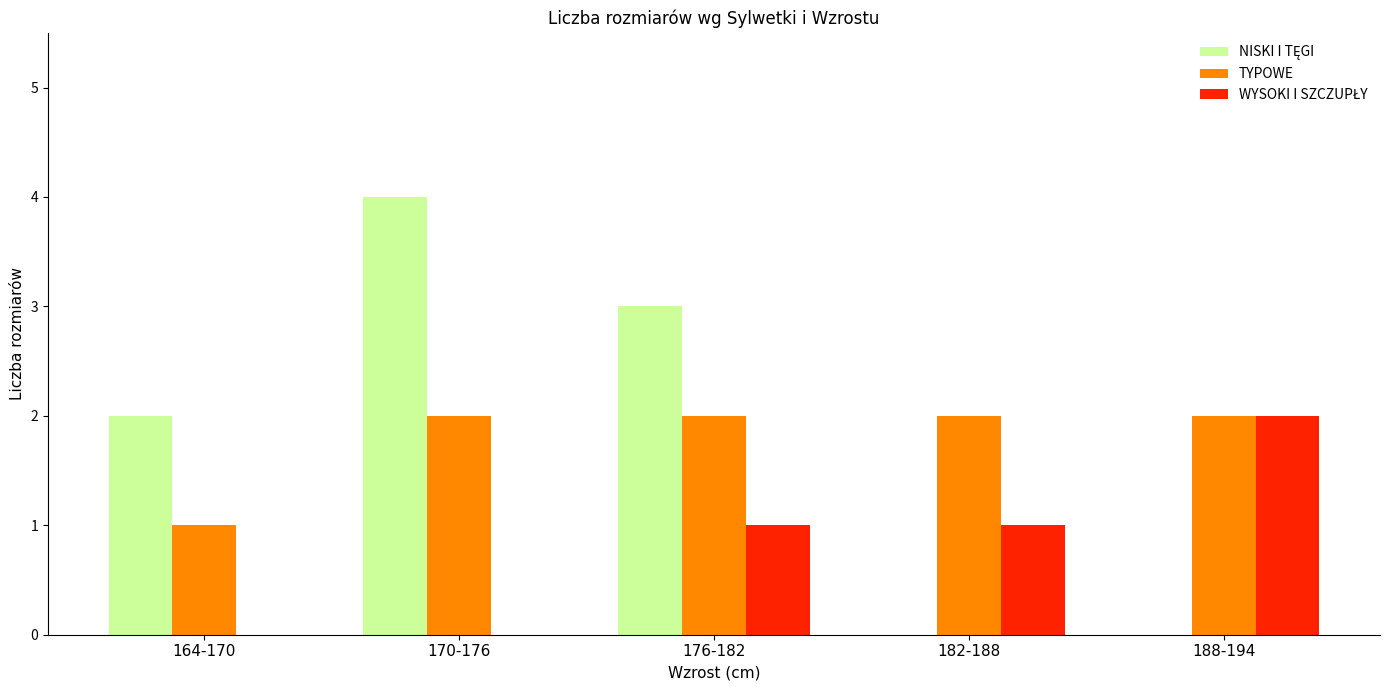

The value of TYPOWE at 182-188 is 2. True or false?

True